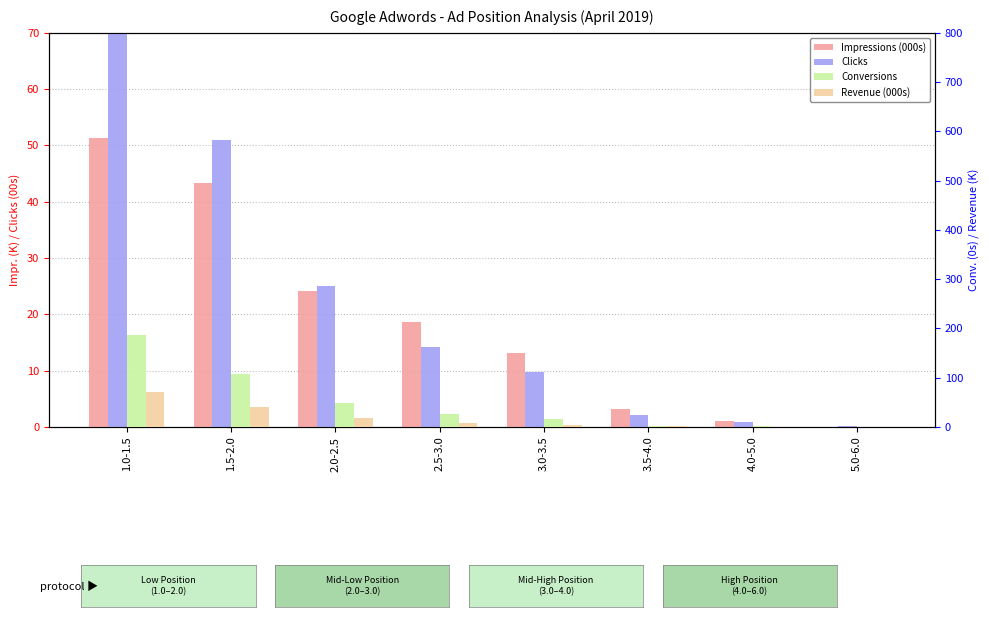

What are all the series names shown in the legend?

Impressions (000s), Clicks, Conversions, Revenue (000s)